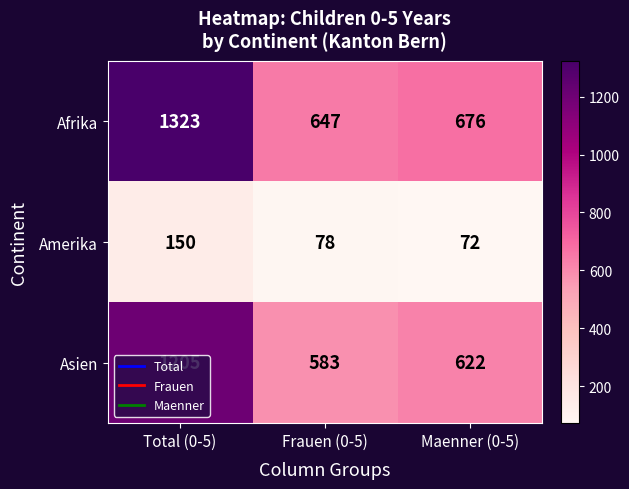

How many data points does each series have?

3